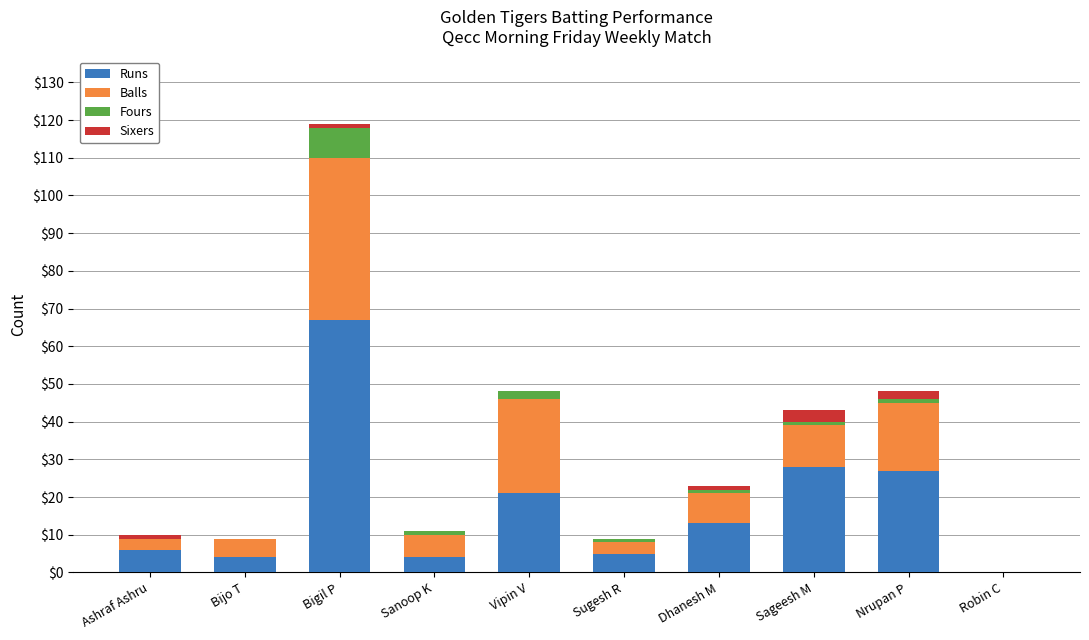

The value of Runs at Vipin V is 9. True or false?

False